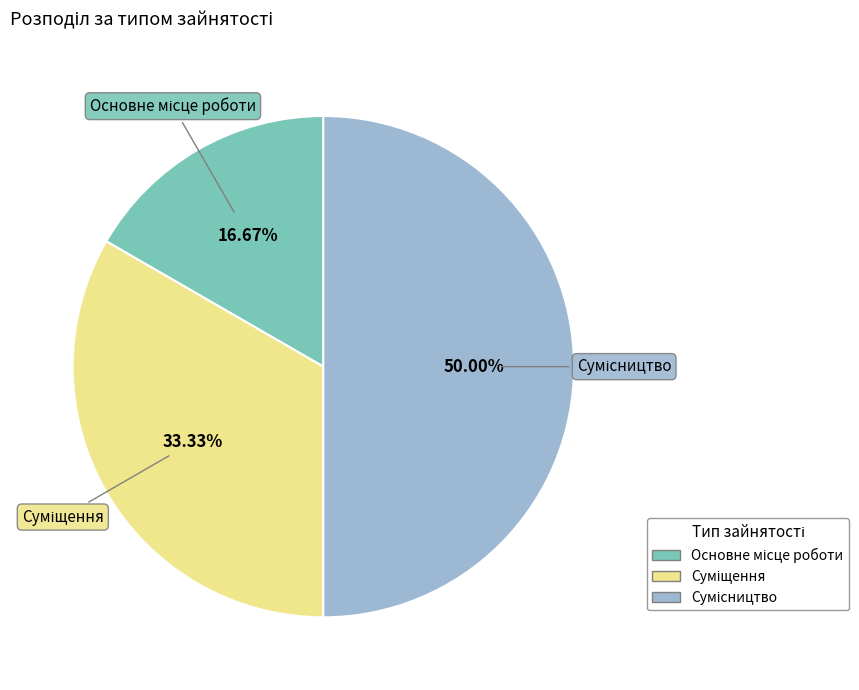

Count the number of slices in the pie.

3